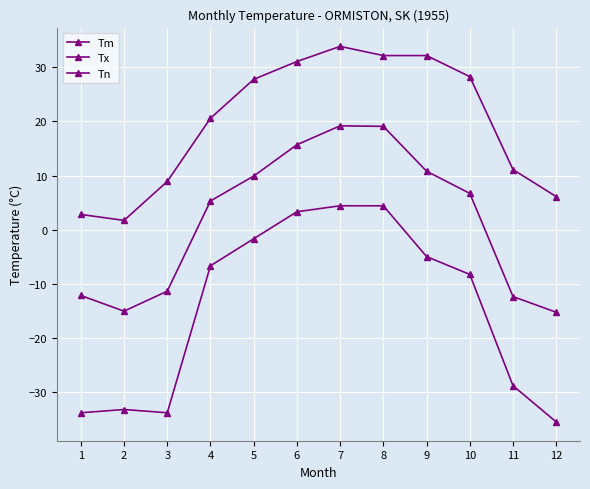

List the labels in order of Tm value, smallest first.

12, 2, 11, 1, 3, 4, 10, 5, 9, 6, 8, 7